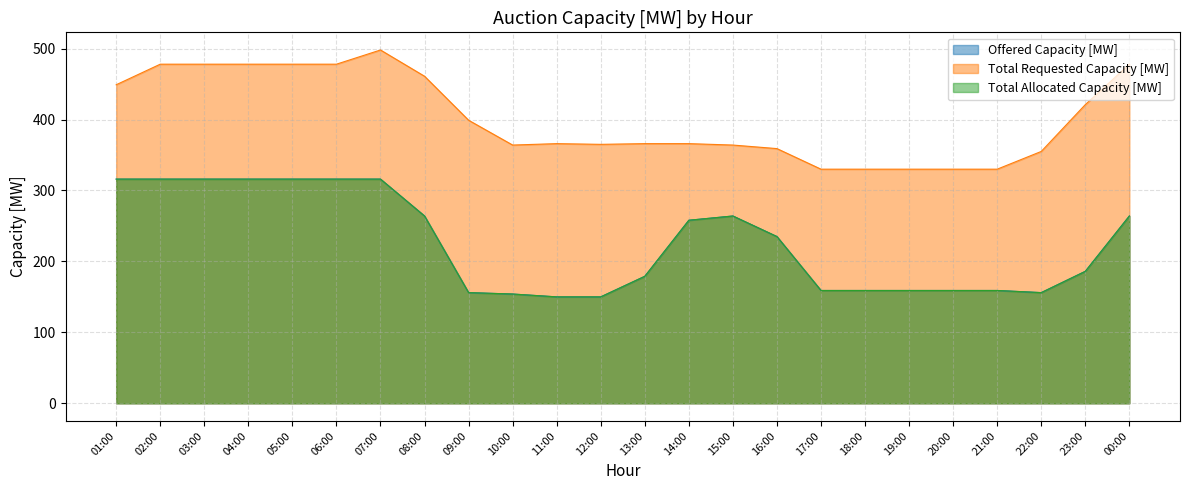

True or false: Total Allocated Capacity [MW] and Total Requested Capacity [MW] cross at least once.

False